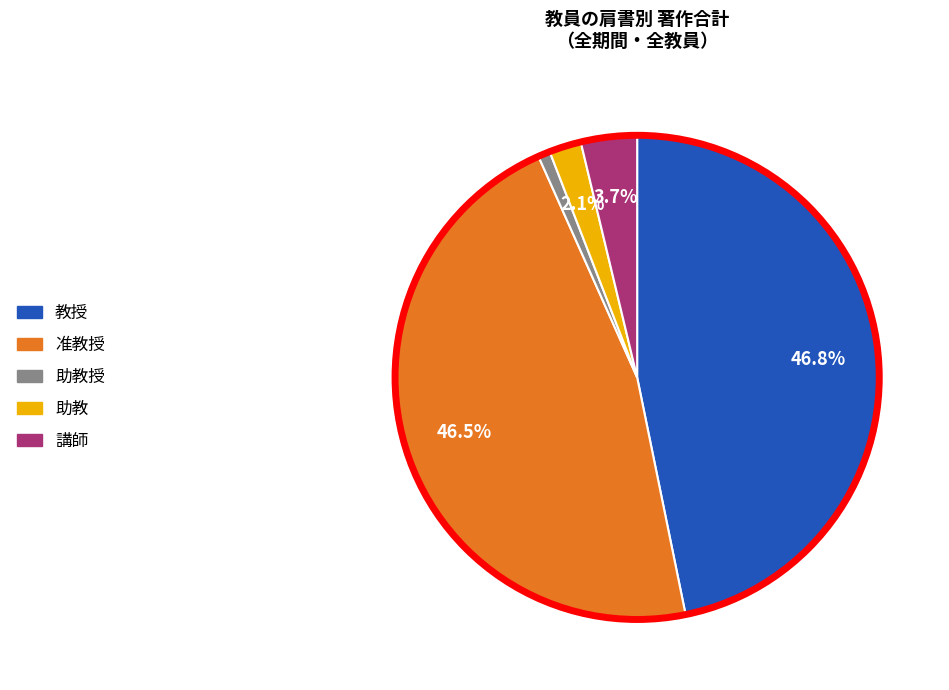

To the nearest percent, what is the average slice percentage?

20%